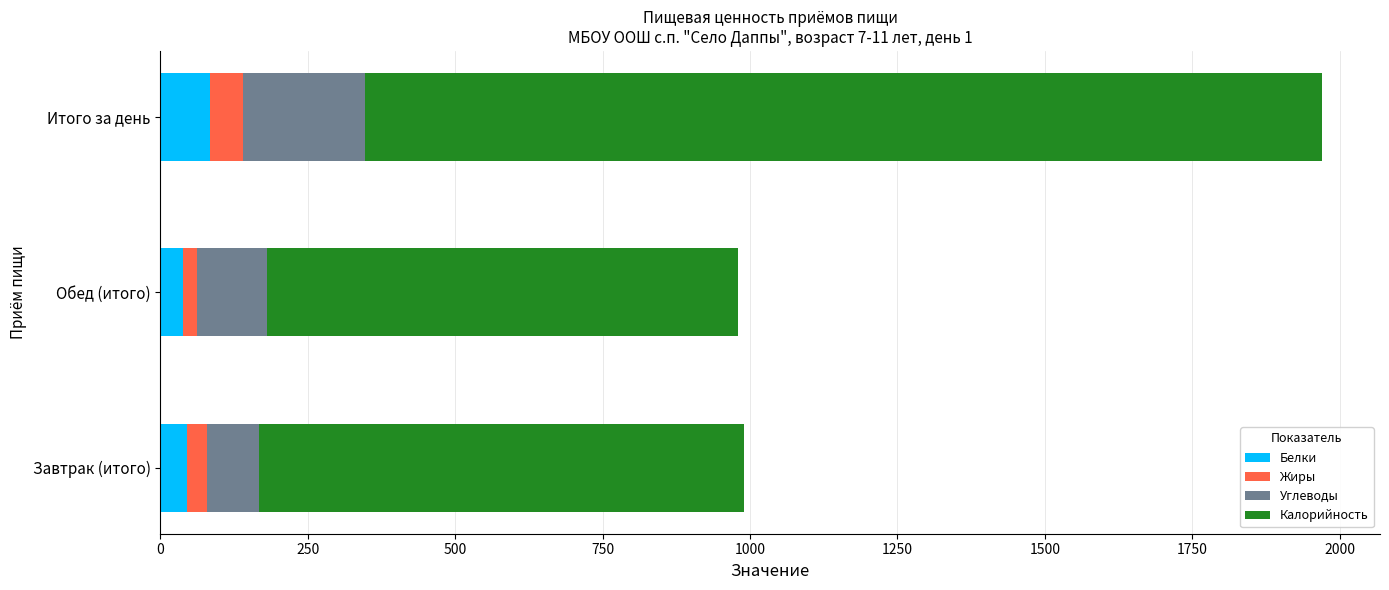

What is the difference between the maximum and minimum values in the Белки series?

45